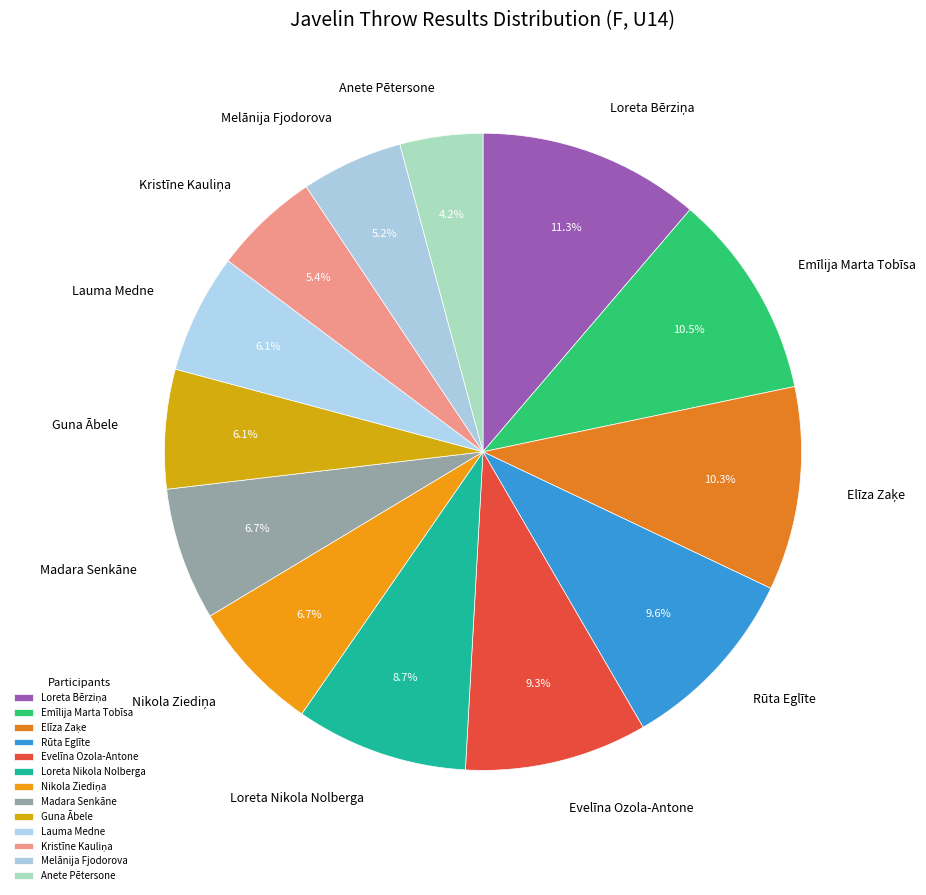

Which slice is the smallest?

Anete Pētersone